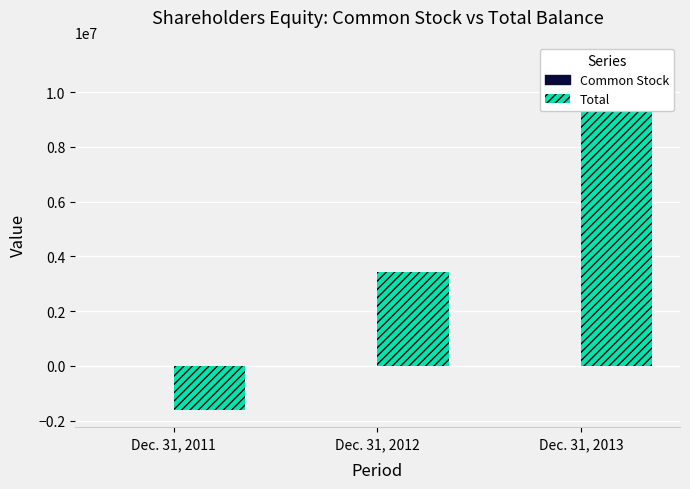

What is the spread (max minus min) of values at Dec. 31, 2012?

3412409